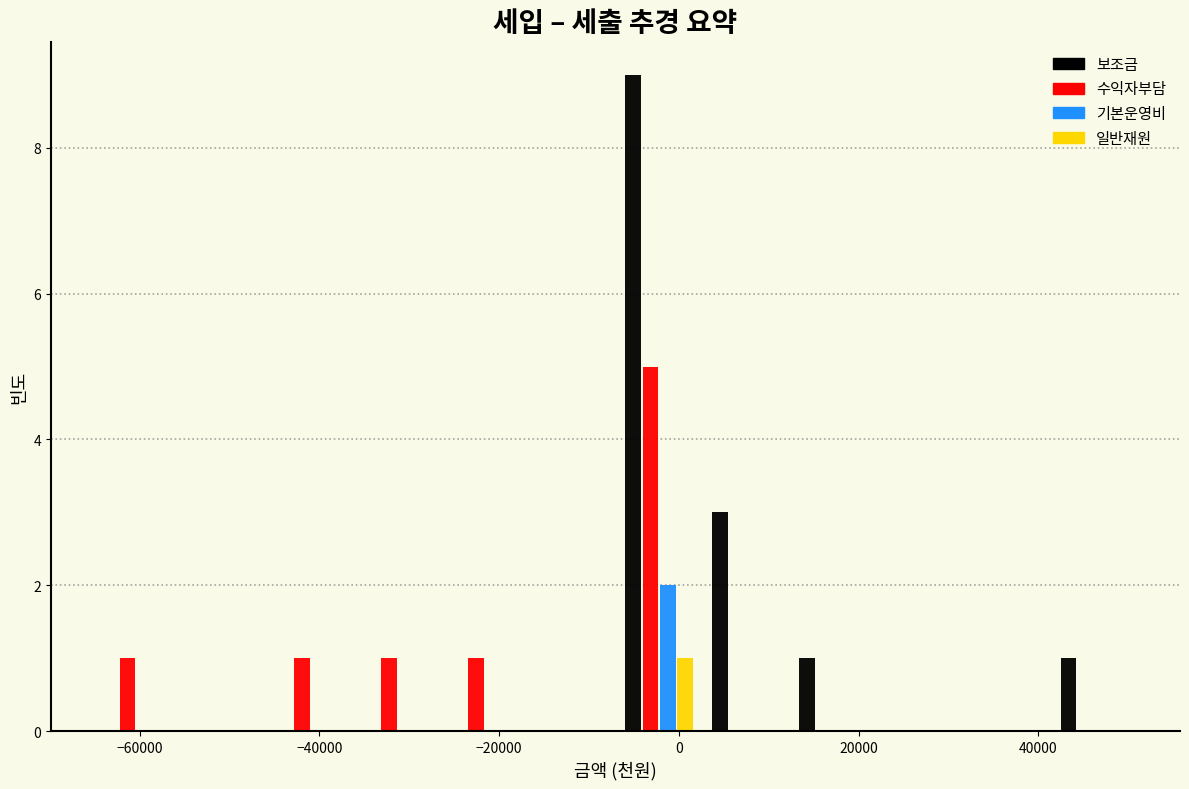

Reading left to right, transcribe this chart: for each range on the x-axis, give the height of each series' bar. Neither the bar edges nor the heights are printed on the chart, so give them approximately, as read against the axes.

-66000 to -56000: 보조금=0	수익자부담=1	기본운영비=0	일반재원=0
-56000 to -46000: 보조금=0	수익자부담=0	기본운영비=0	일반재원=0
-46000 to -36000: 보조금=0	수익자부담=1	기본운영비=0	일반재원=0
-36000 to -26000: 보조금=0	수익자부담=1	기본운영비=0	일반재원=0
-26000 to -16000: 보조금=0	수익자부담=1	기본운영비=0	일반재원=0
-16000 to -8000: 보조금=0	수익자부담=0	기본운영비=0	일반재원=0
-8000 to 2000: 보조금=9	수익자부담=5	기본운영비=2	일반재원=1
2000 to 12000: 보조금=3	수익자부담=0	기본운영비=0	일반재원=0
12000 to 22000: 보조금=1	수익자부담=0	기본운영비=0	일반재원=0
22000 to 32000: 보조금=0	수익자부담=0	기본운영비=0	일반재원=0
32000 to 42000: 보조금=0	수익자부담=0	기본운영비=0	일반재원=0
42000 to 52000: 보조금=1	수익자부담=0	기본운영비=0	일반재원=0